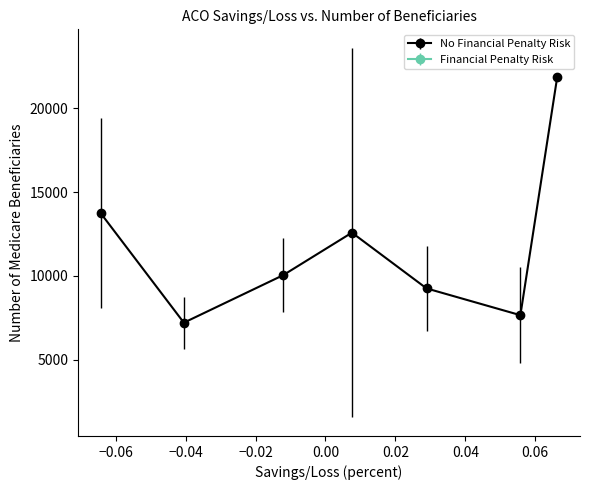

What is the minimum value shown in the chart?

7202.8